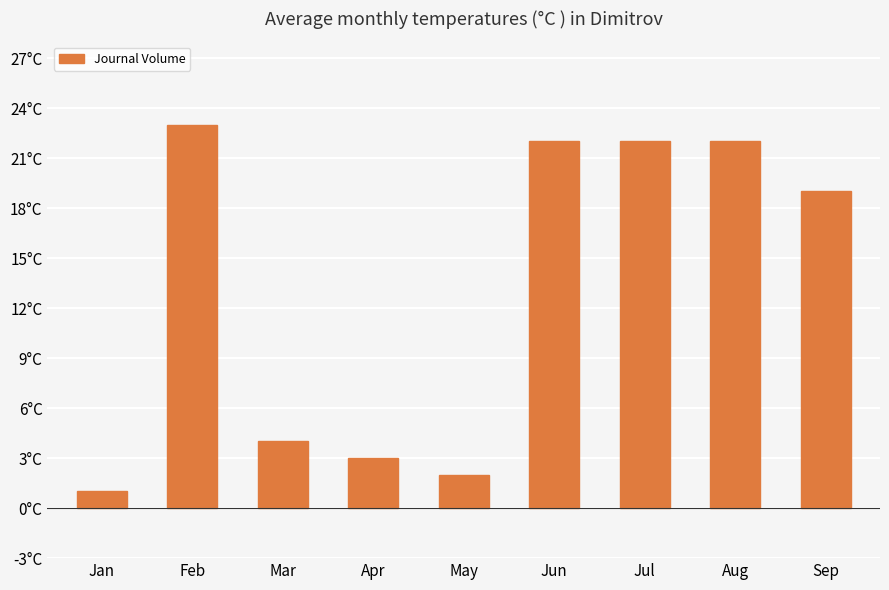

Reading right to left, transcribe all the data shown in this chart.

19	22	22	22	2	3	4	23	1